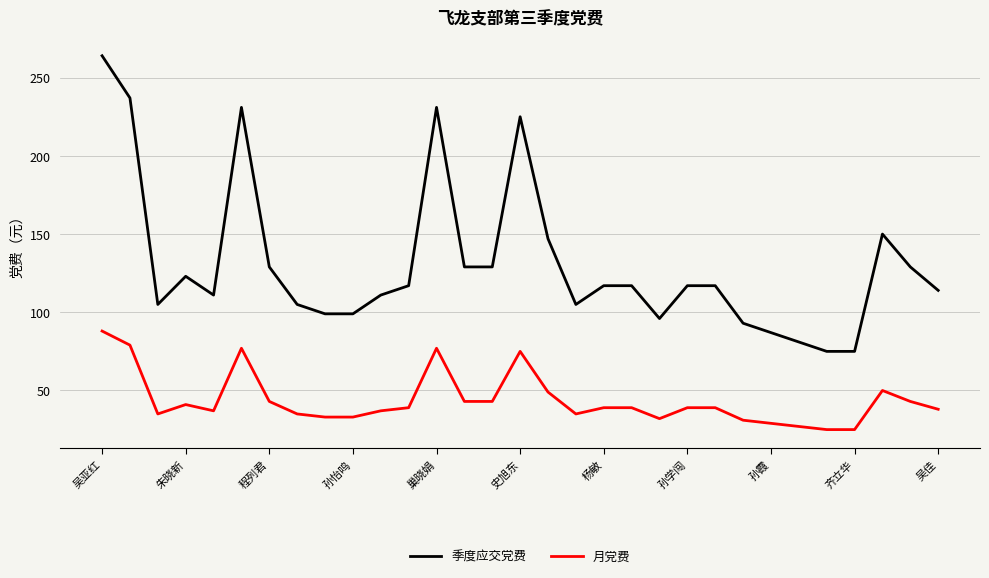

What is the average value of the 季度应交党费 series?

131